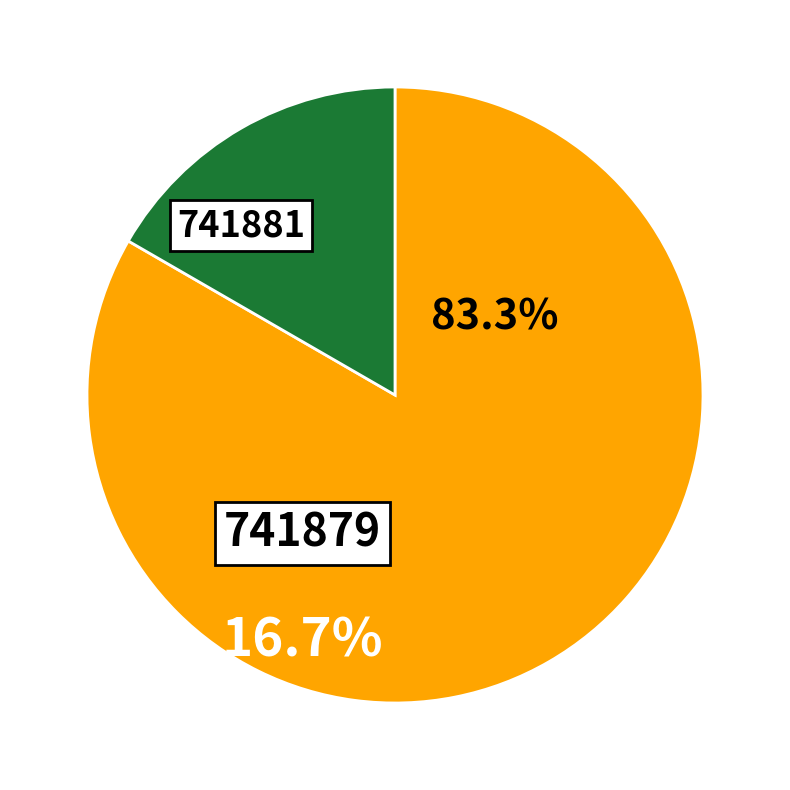

To the nearest percent, what is the difference between the largest and smallest slice percentages?

67%